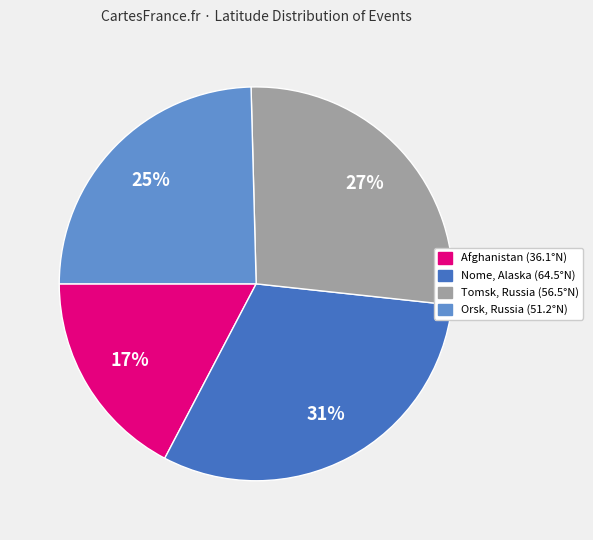

Count the number of slices in the pie.

4